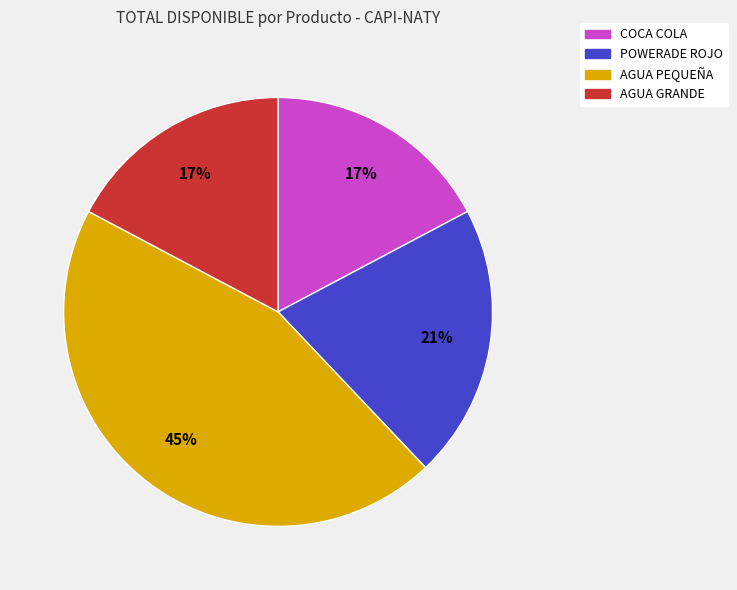

Is it true that AGUA GRANDE is 32% of the pie?

False